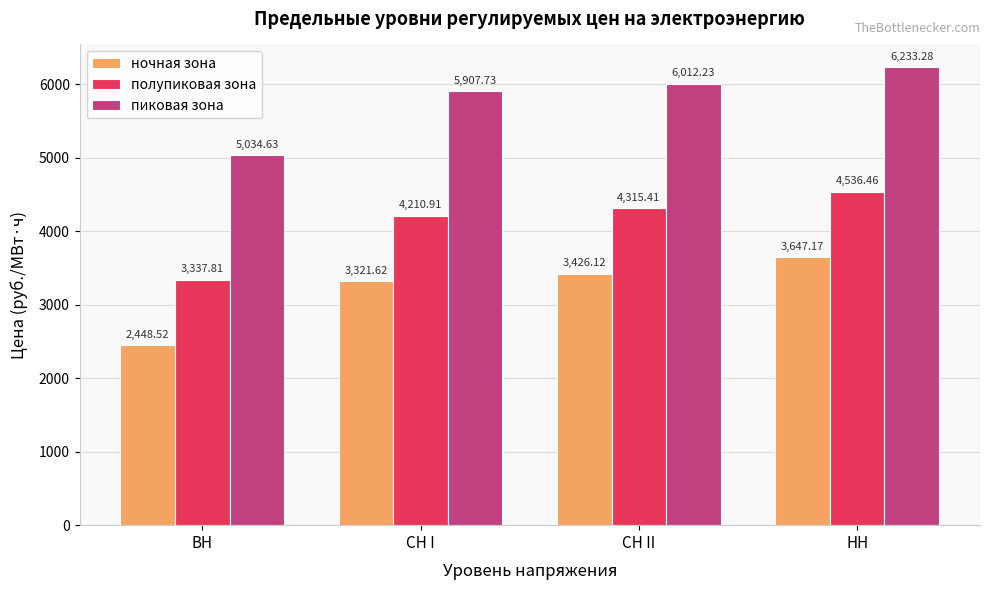

At which label does пиковая зона reach its peak?

НН